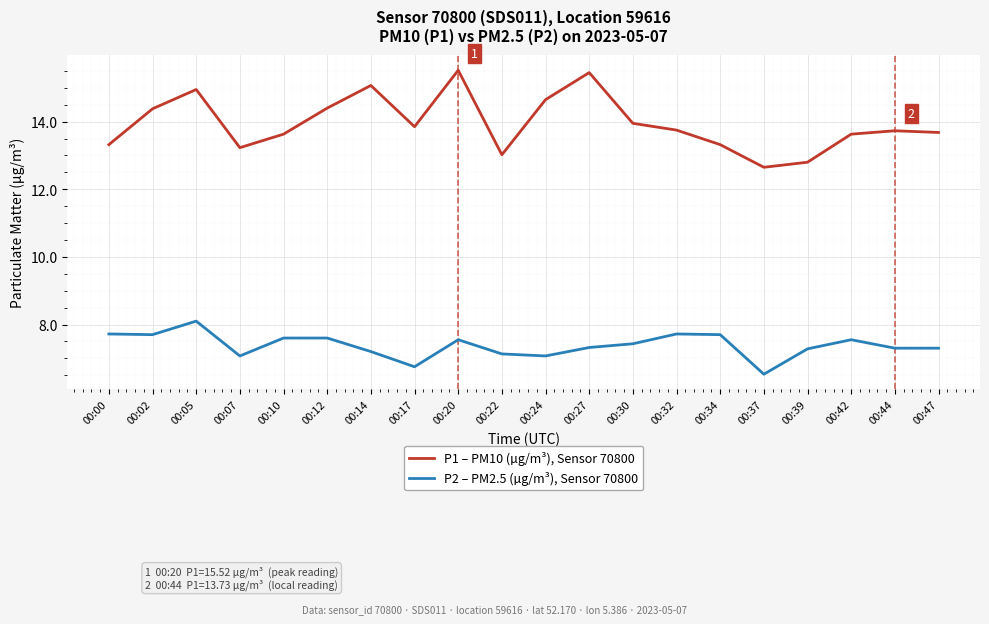

True or false: P1 – PM10 (µg/m³), Sensor 70800 and P2 – PM2.5 (µg/m³), Sensor 70800 intersect in this chart.

False